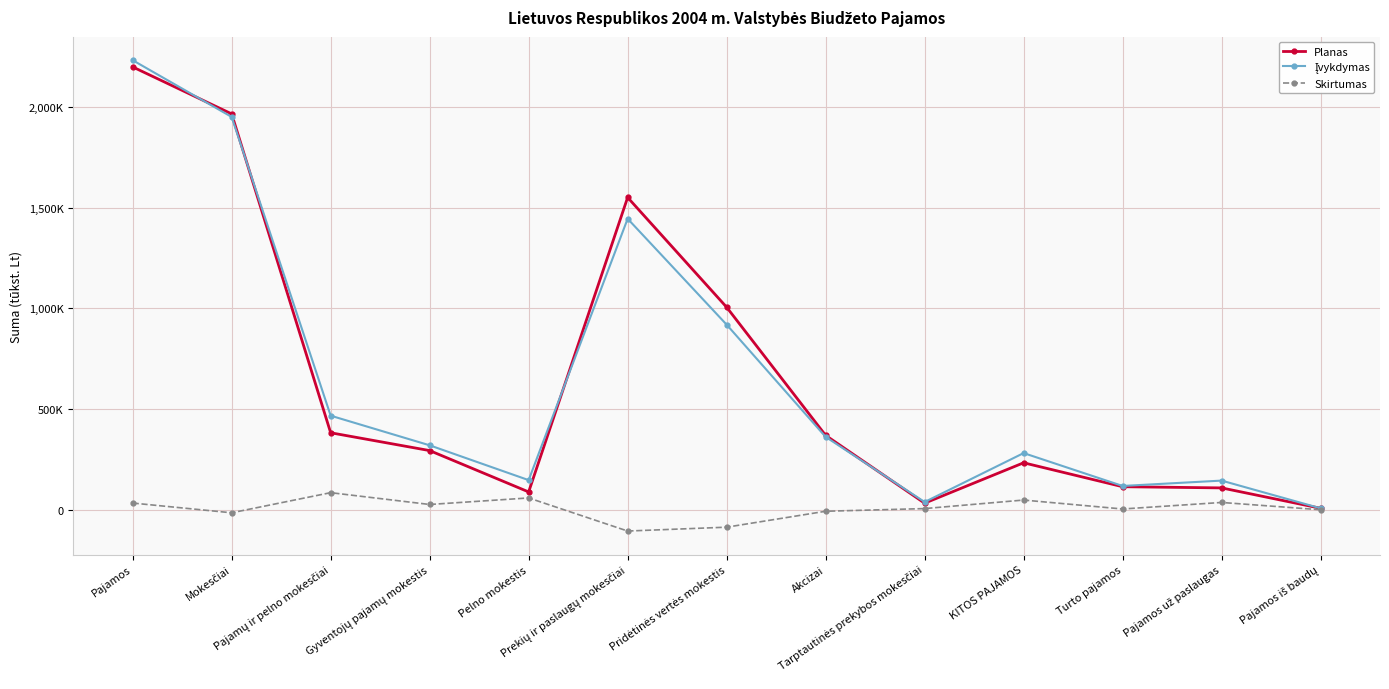

The value of Skirtumas at Pajamų ir pelno mokesčiai is 84791.5. True or false?

True